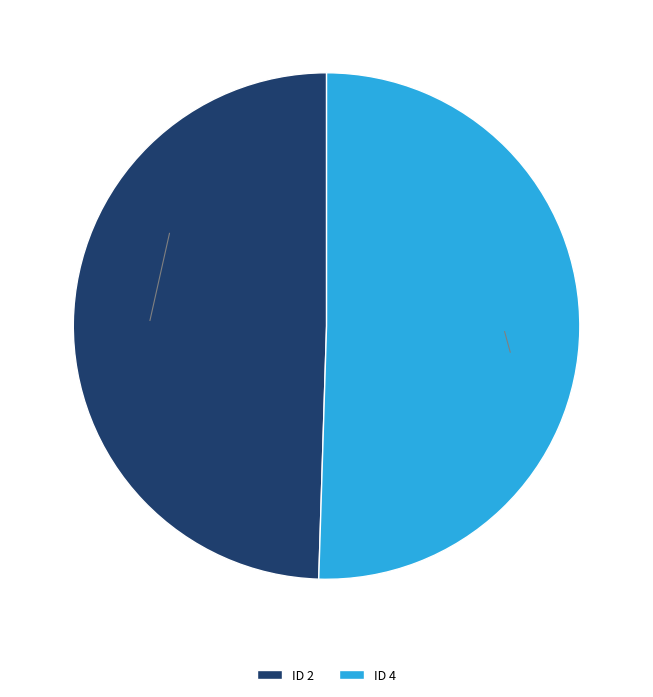

Which category has the smallest portion of the pie?

ID 2